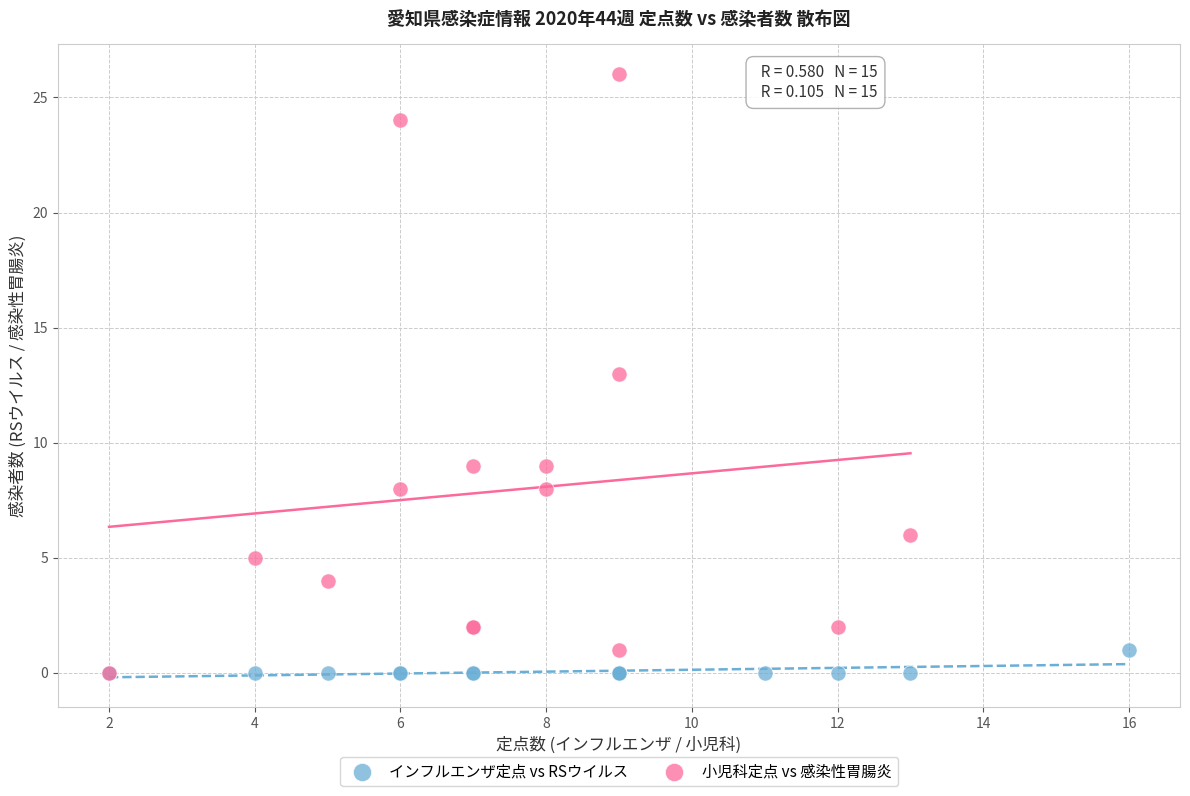

Which series reaches the maximum Y coordinate?

小児科定点 vs 感染性胃腸炎